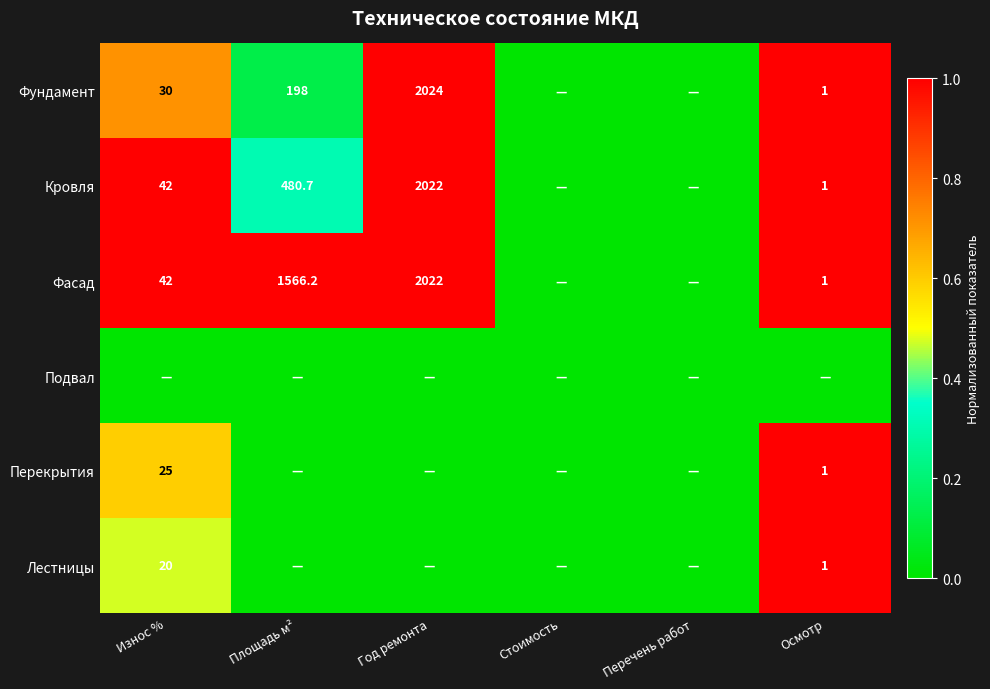

The value of Фундамент at Износ % is 30.0. True or false?

True